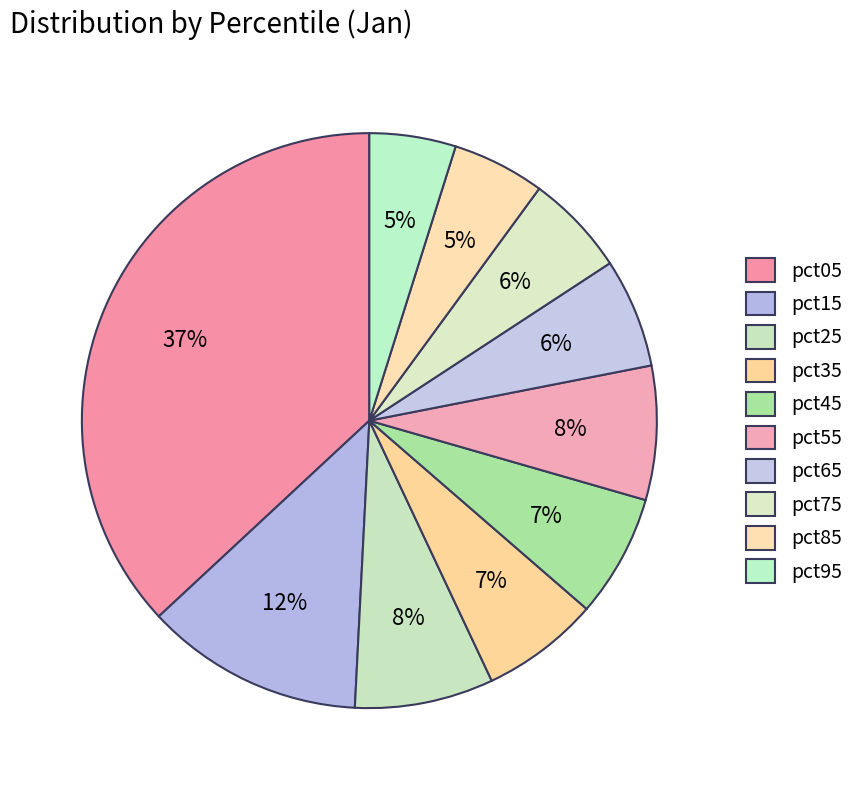

To the nearest percent, what is the combined percentage of pct85 and pct95?

10%